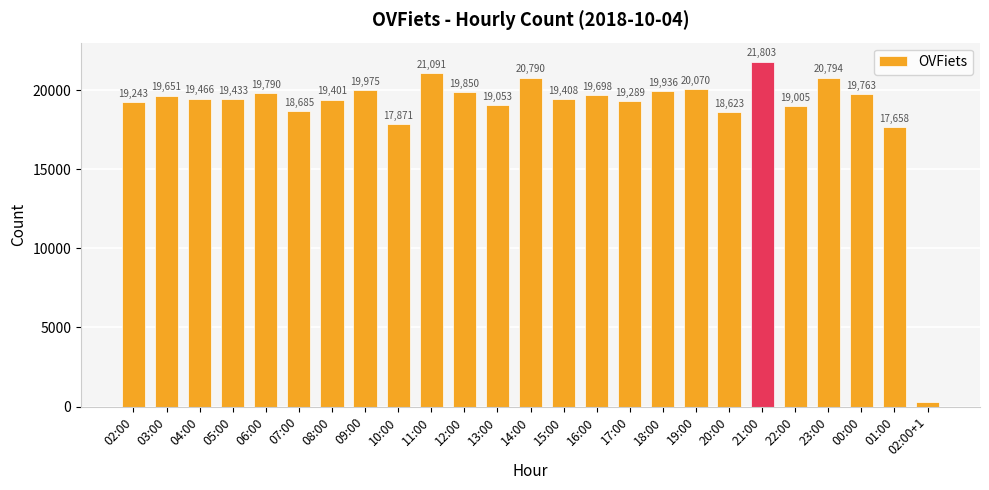

What is the label of the 24th bar from the right?

03:00